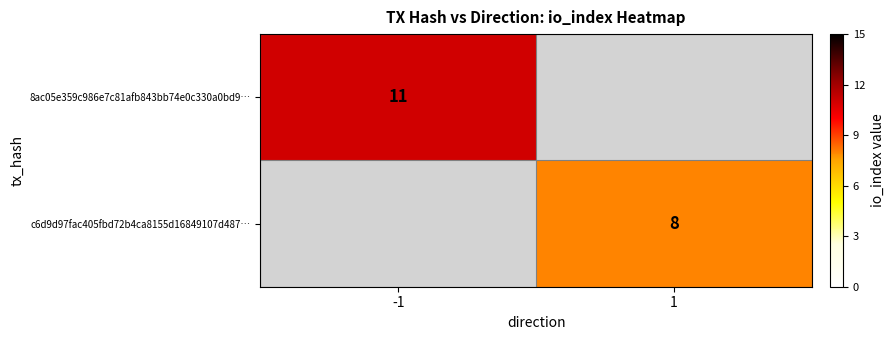

How many distinct data groups are displayed?

2